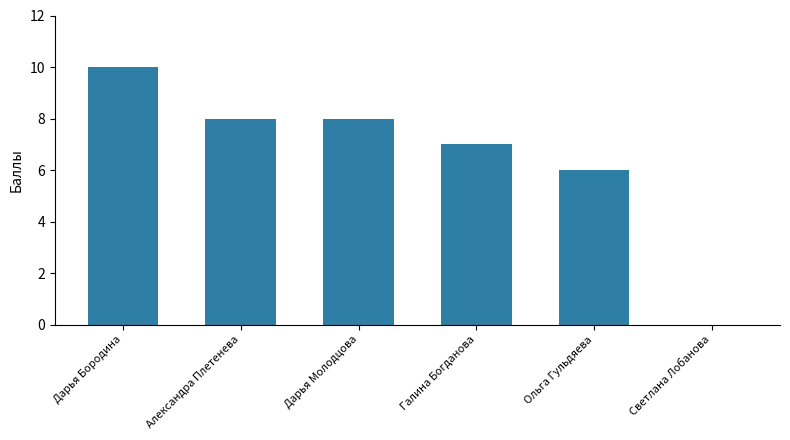

How many values are between 6 and 8?

4